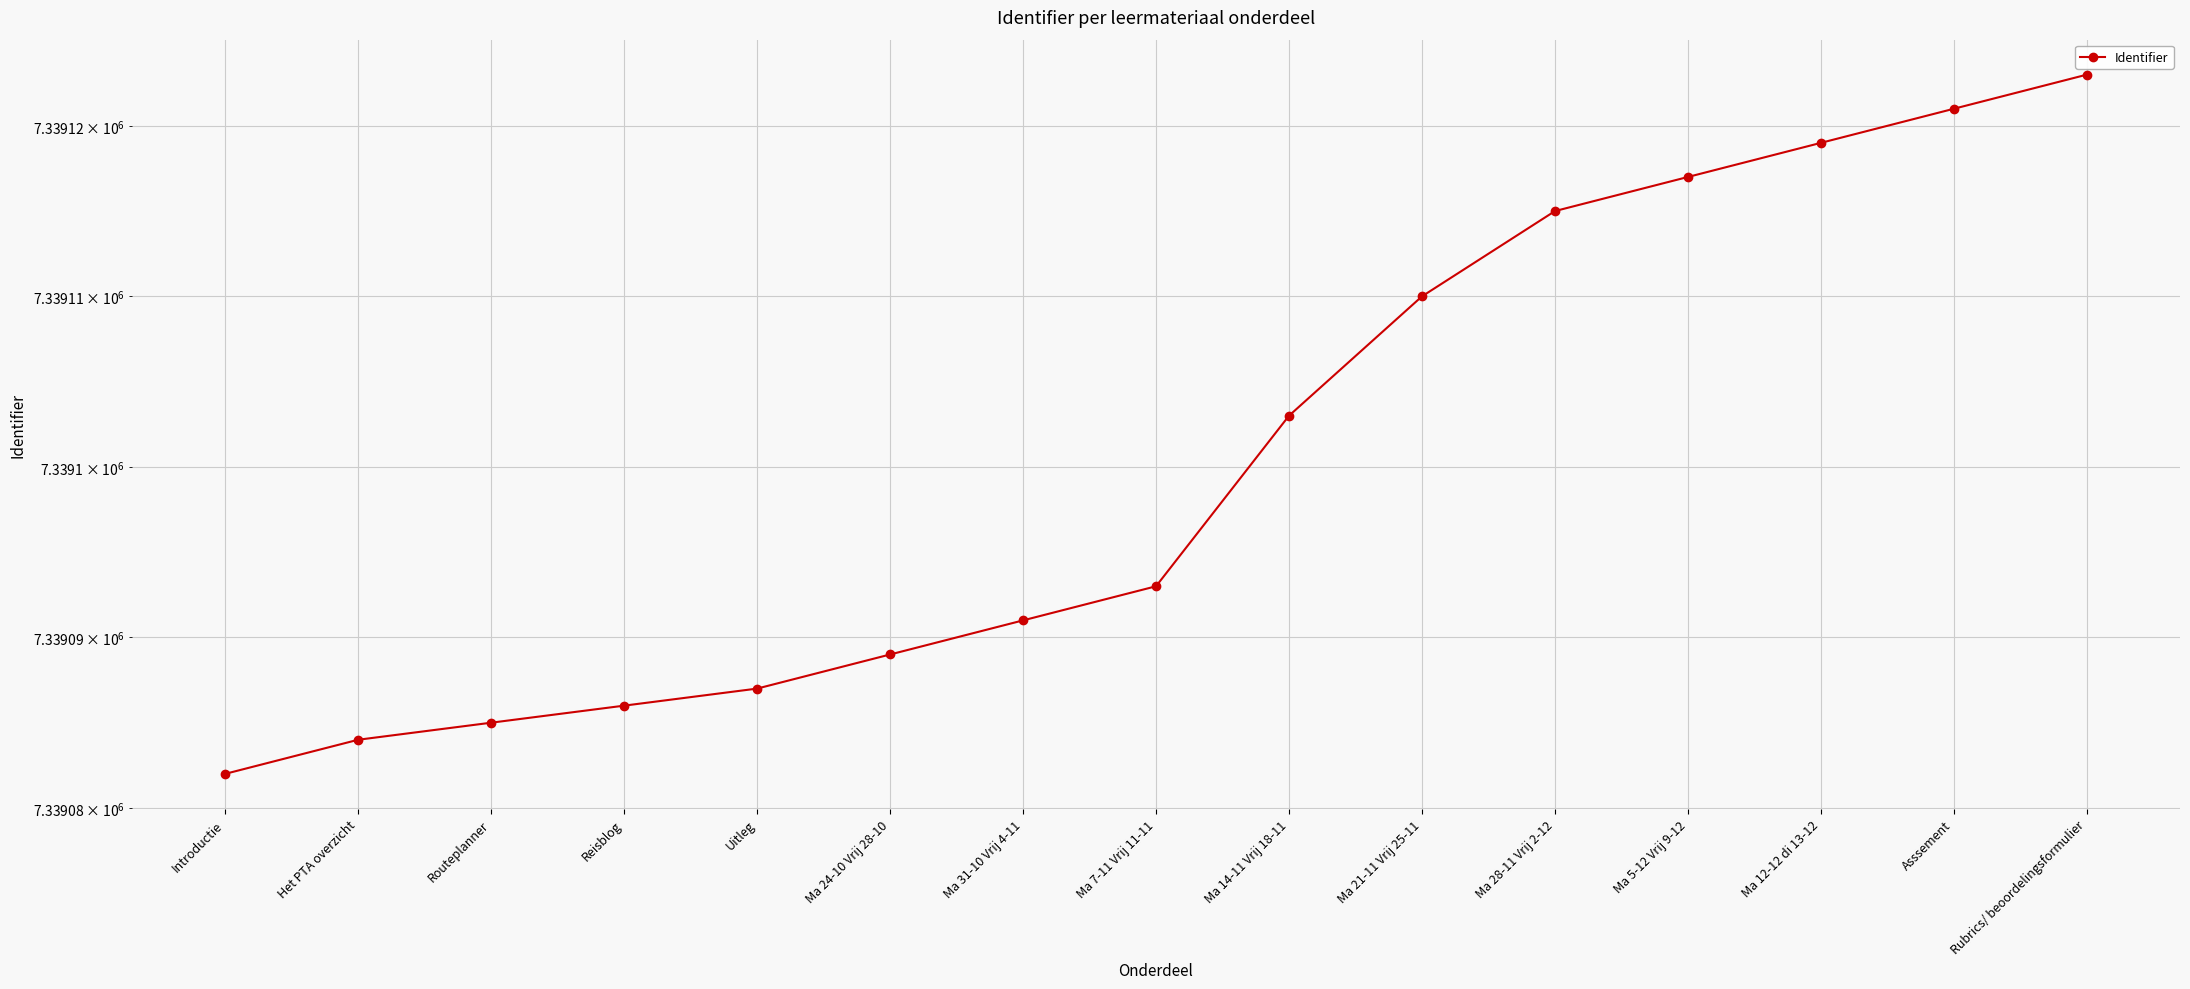

The chart shows a value of 1585663 at Ma 24-10 Vrij 28-10. True or false?

False